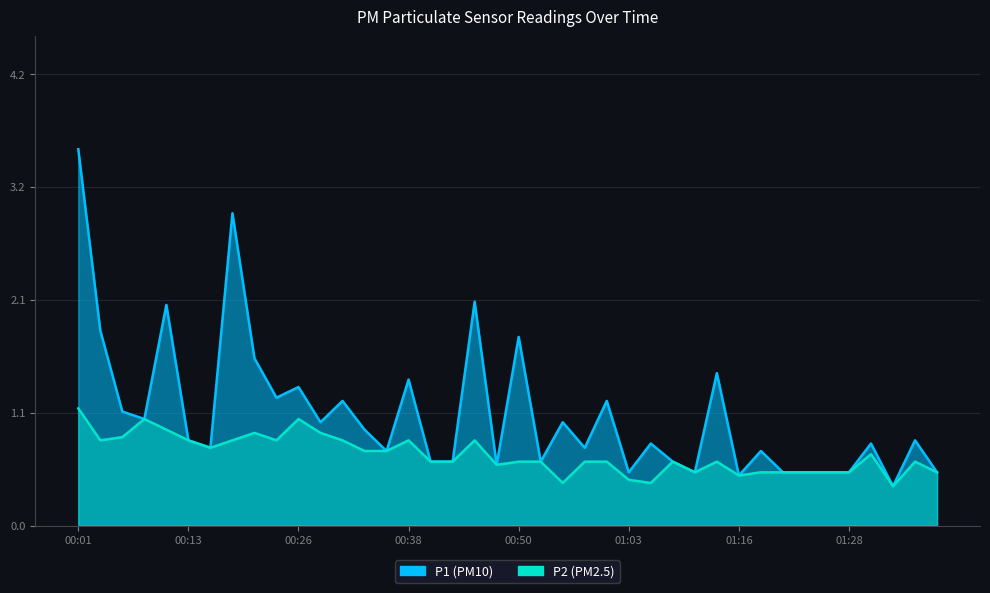

True or false: P1 has a value of 0.8 at 01:06.

True